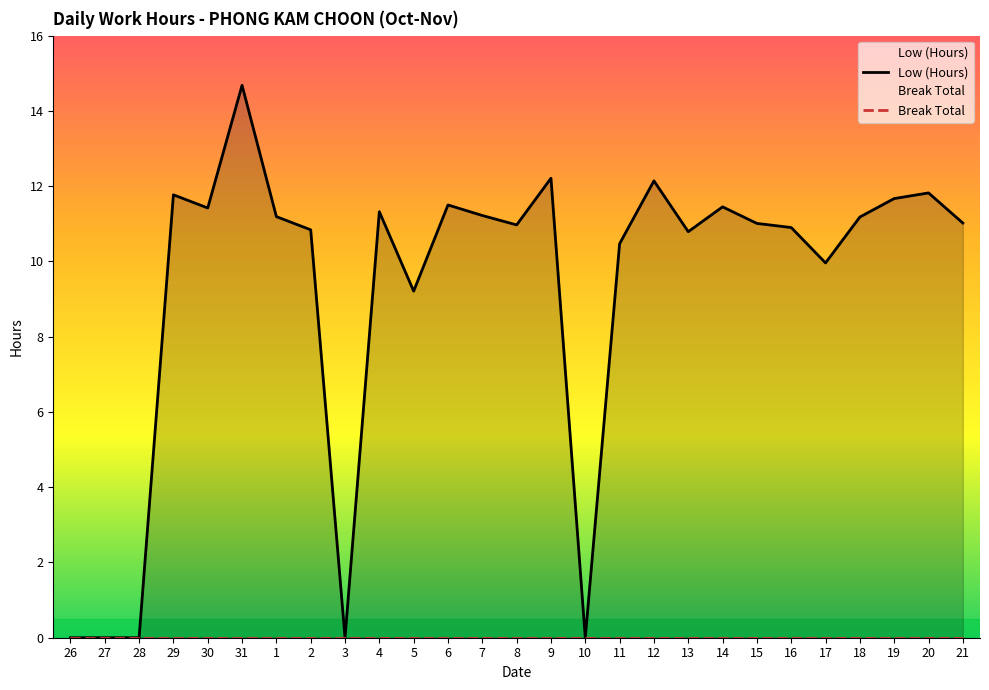

How many data points does each series have?

27